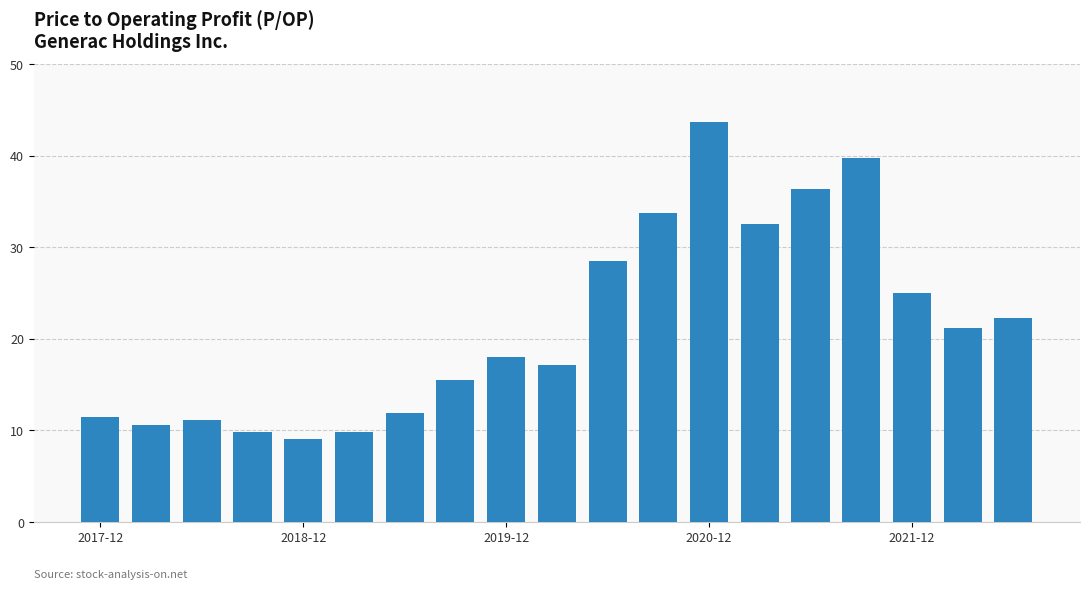

How many bars are there in total?

19